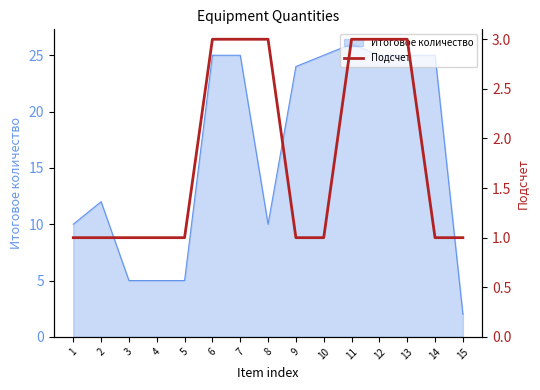

Between 6 and 10, which is larger?

6